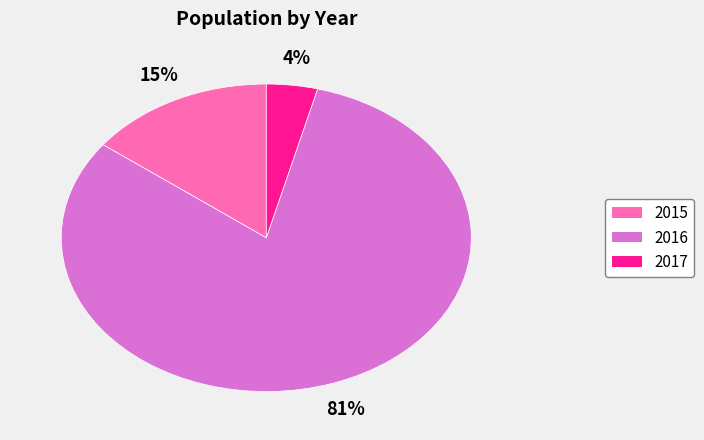

Count the number of slices in the pie.

3